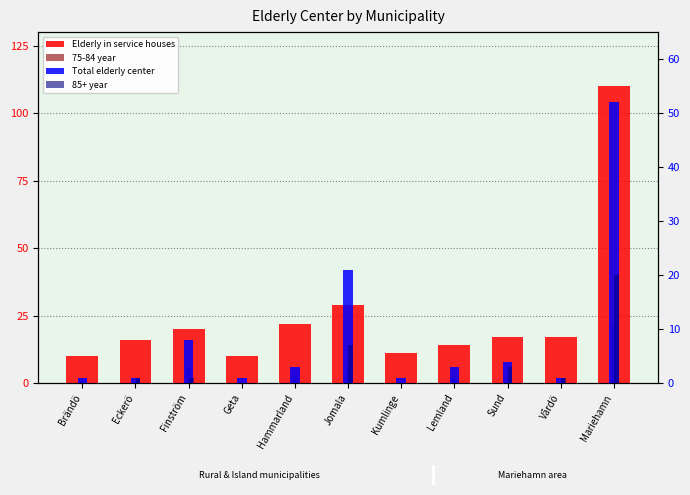

Reading right to left, transcribe all the data shown in this chart.

Elderly in service houses: Mariehamn=110	Vårdö=17	Sund=17	Lemland=14	Kumlinge=11	Jomala=29	Hammarland=22	Geta=10	Finström=20	Eckerö=16	Brändö=10
75-84 year: Mariehamn=21	Vårdö=0	Sund=0	Lemland=2	Kumlinge=0	Jomala=6	Hammarland=3	Geta=0	Finström=6	Eckerö=0	Brändö=1
Total elderly center: Mariehamn=52	Vårdö=1	Sund=4	Lemland=3	Kumlinge=1	Jomala=21	Hammarland=3	Geta=1	Finström=8	Eckerö=1	Brändö=1
85+ year: Mariehamn=20	Vårdö=1	Sund=3	Lemland=0	Kumlinge=0	Jomala=7	Hammarland=0	Geta=0	Finström=1	Eckerö=1	Brändö=0